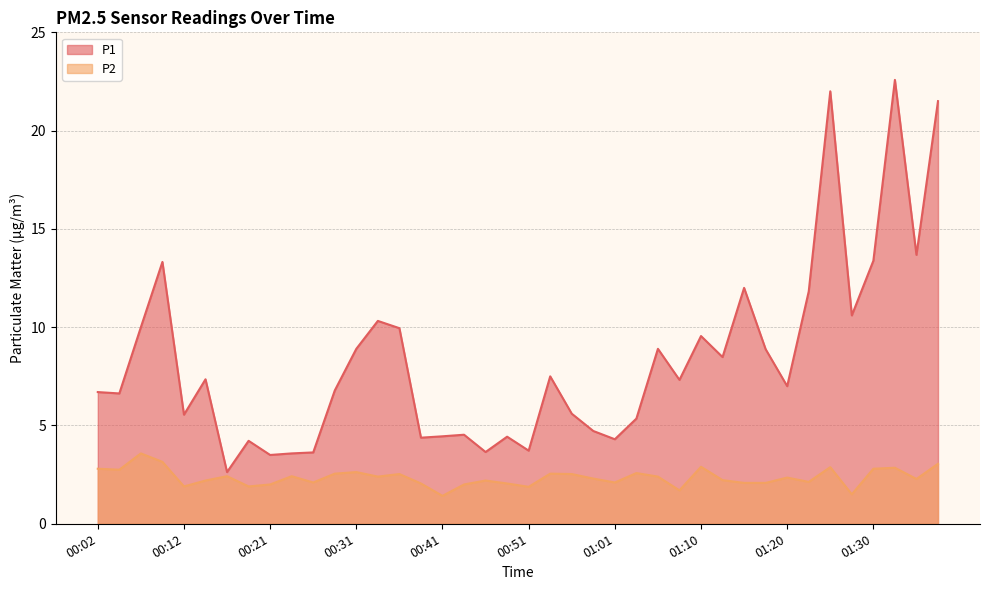

What is the difference between the P2 values at 00:09 and 00:02?

0.4